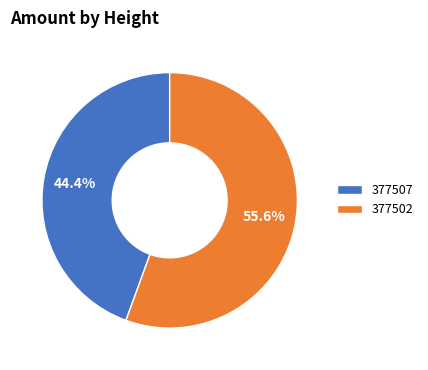

Does any single category account for the majority?

Yes